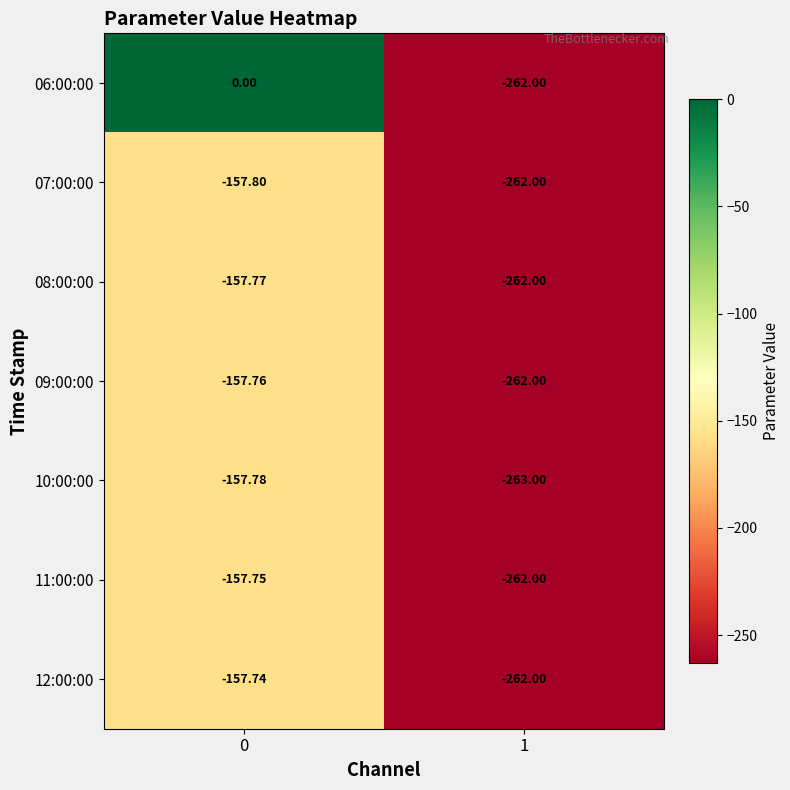

Which series changed the most between 0 and 1?

06:00:00